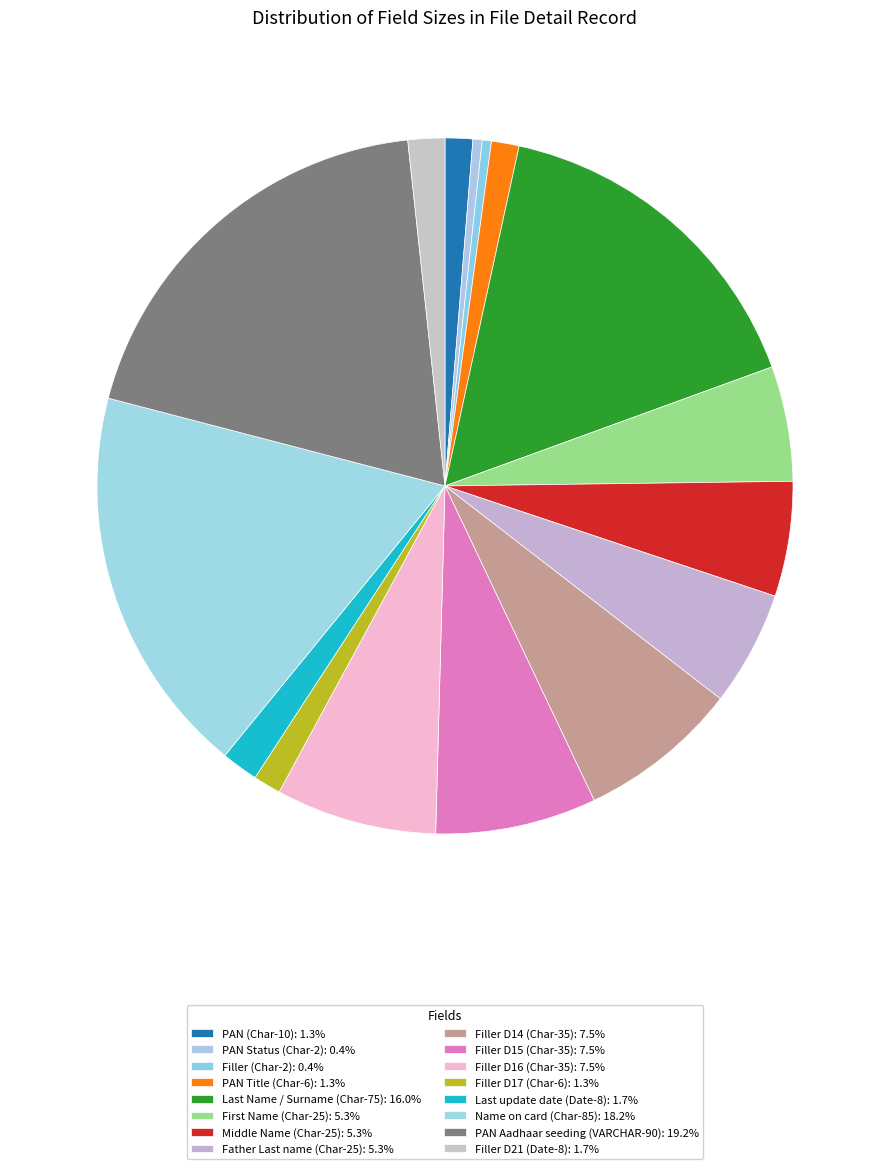

Which category has the smallest portion of the pie?

PAN Status (Char-2)